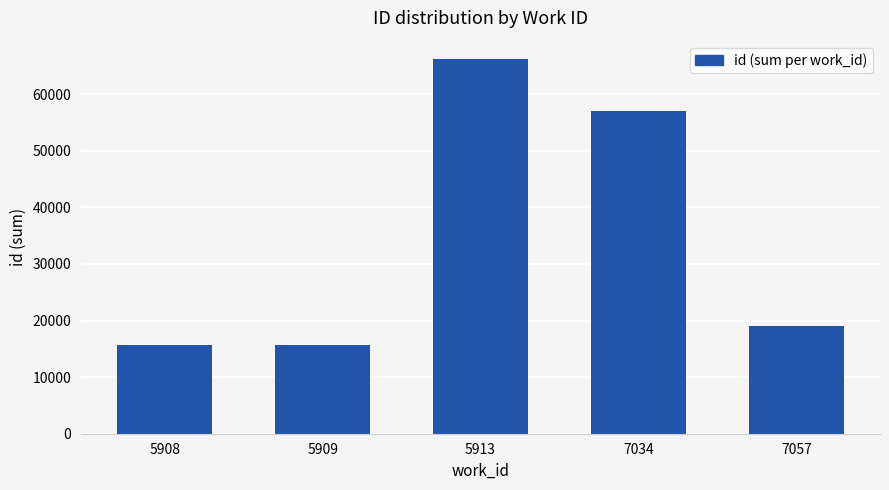

What is the ratio of the value at 5909 to the value at 7034?

0.3